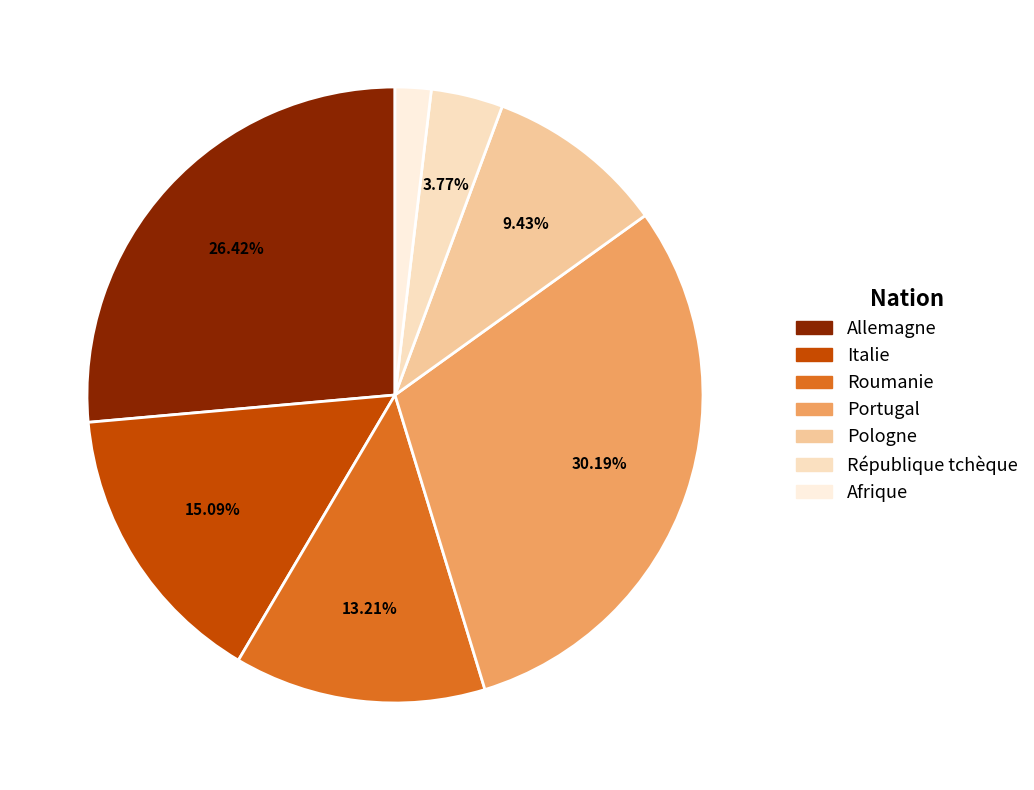

To the nearest percent, what percentage of the pie is Allemagne?

26%